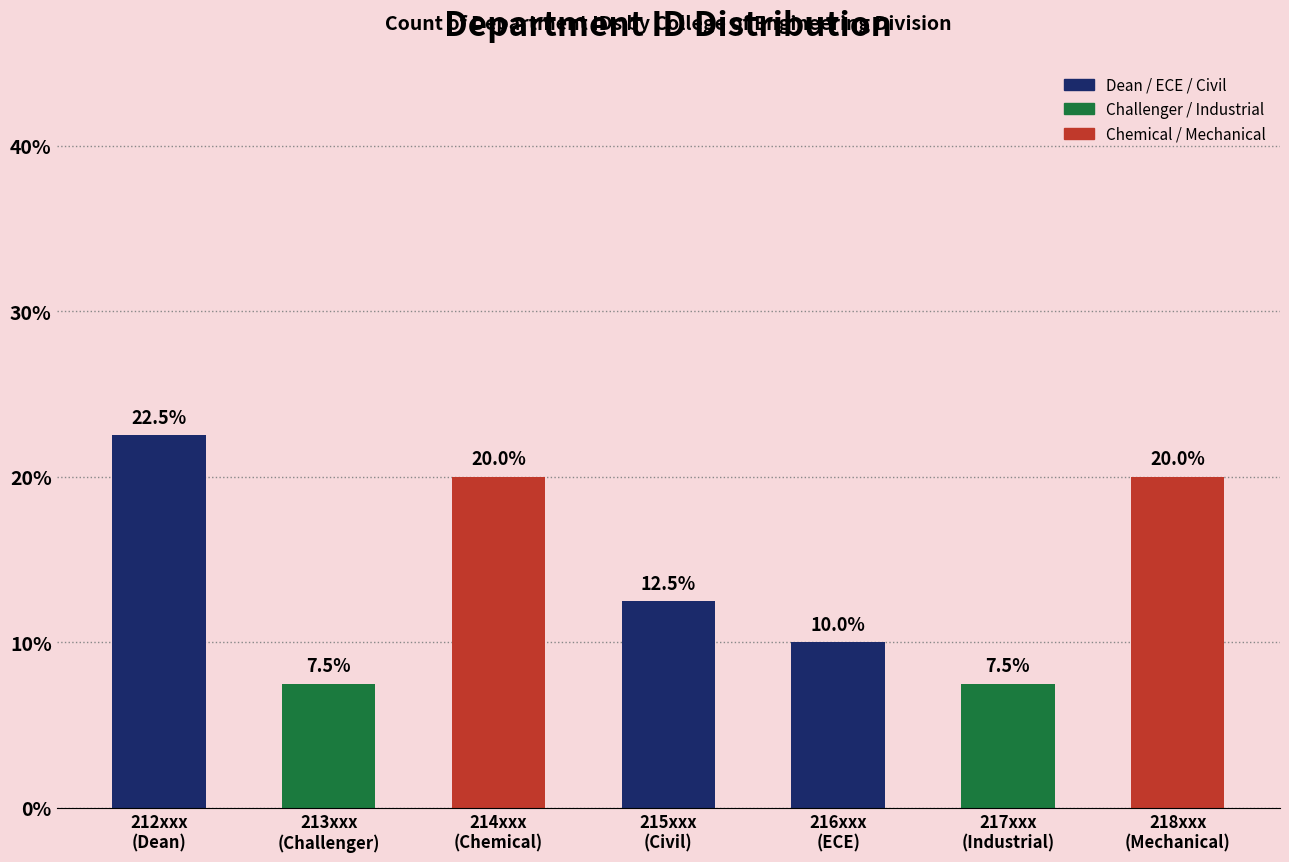

Reading left to right, transcribe all the data shown in this chart.

22.5	7.5	20.0	12.5	10.0	7.5	20.0